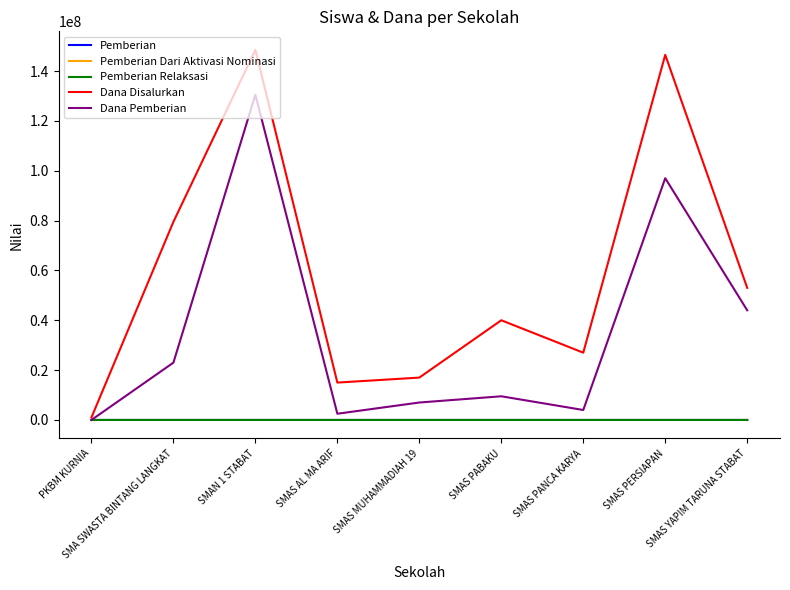

What is the difference between the highest and lowest values at SMAS MUHAMMADIAH 19?

16999999